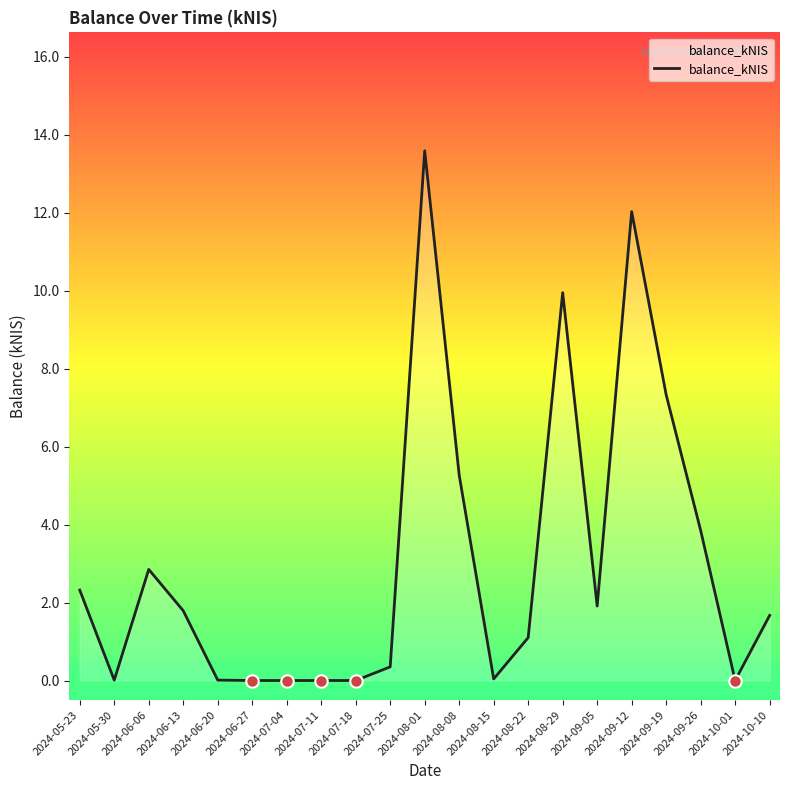

Which has a higher value, 2024-07-04 or 2024-08-01?

2024-08-01